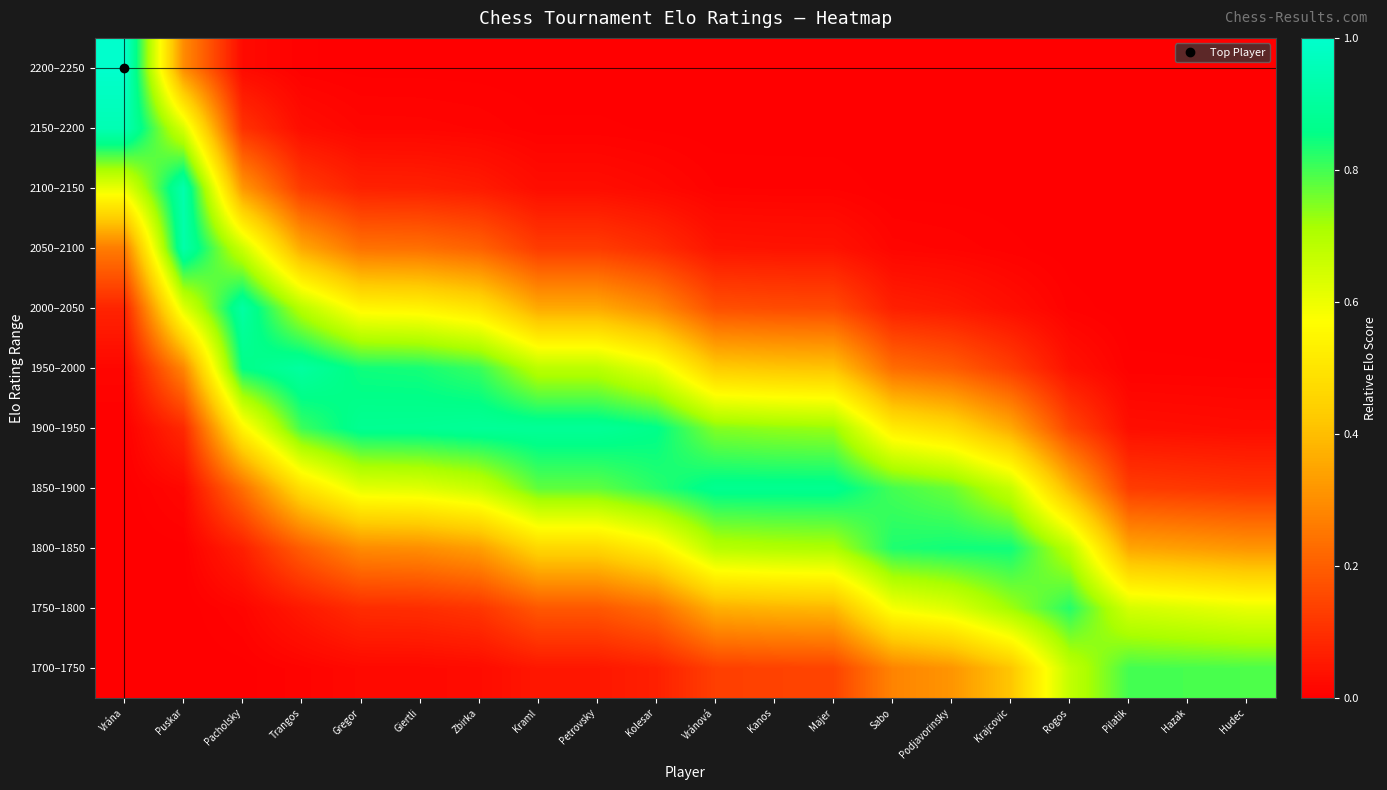

Which series has the widest spread of values?

2200–2250